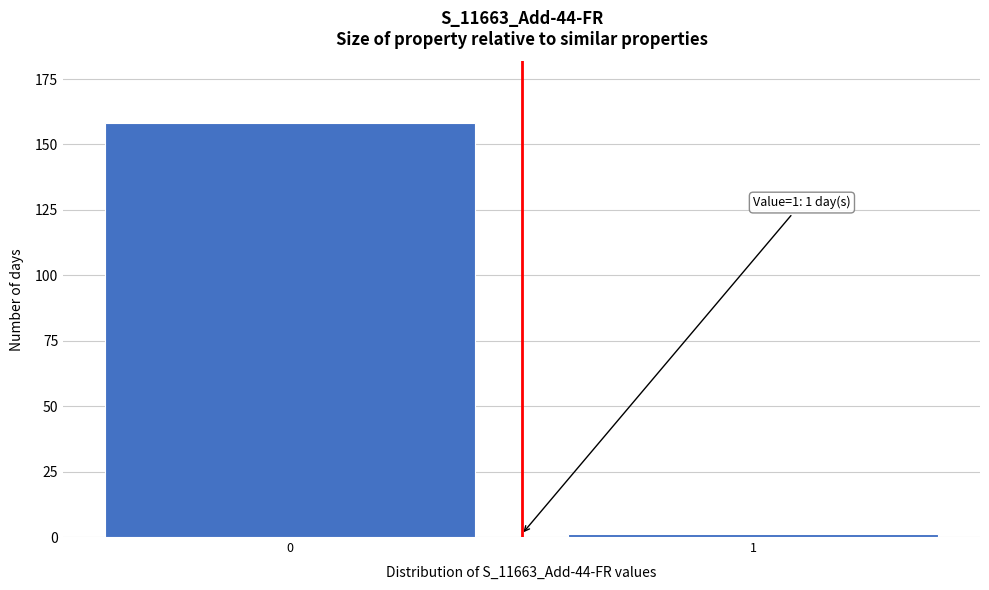

Reading left to right, extract all data points from this chart.

0=158	1=1